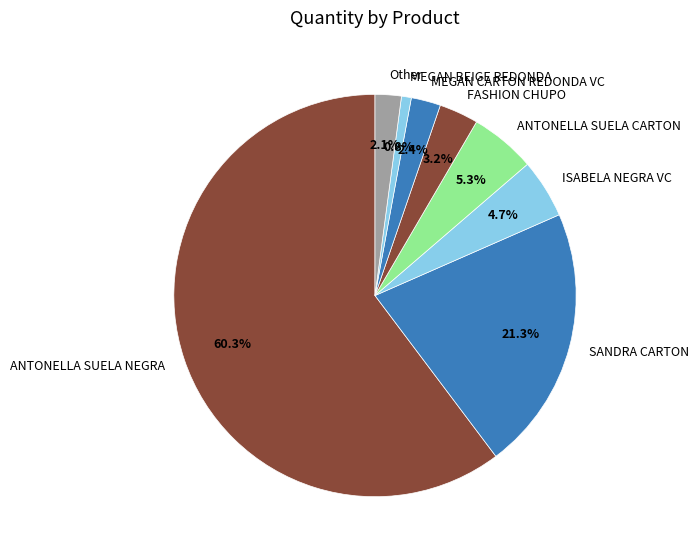

To the nearest percent, what is the average slice percentage?

12%